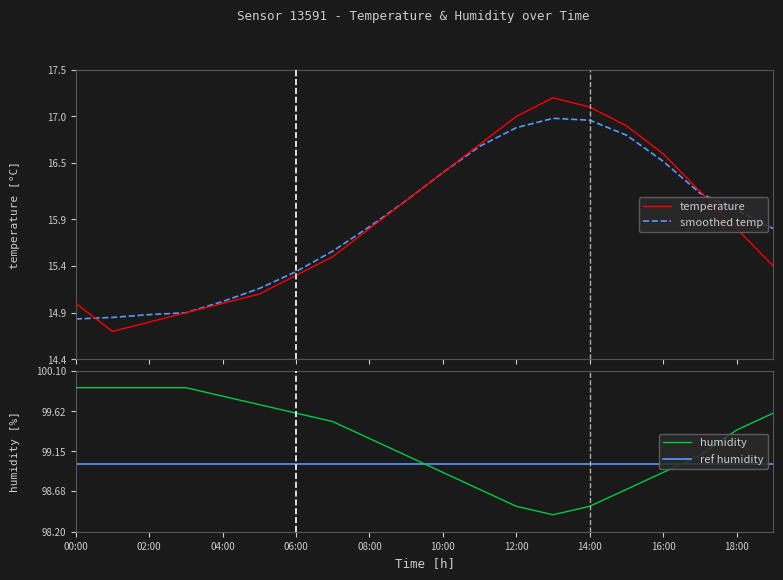

What is the lowest value of the temperature series?

14.7